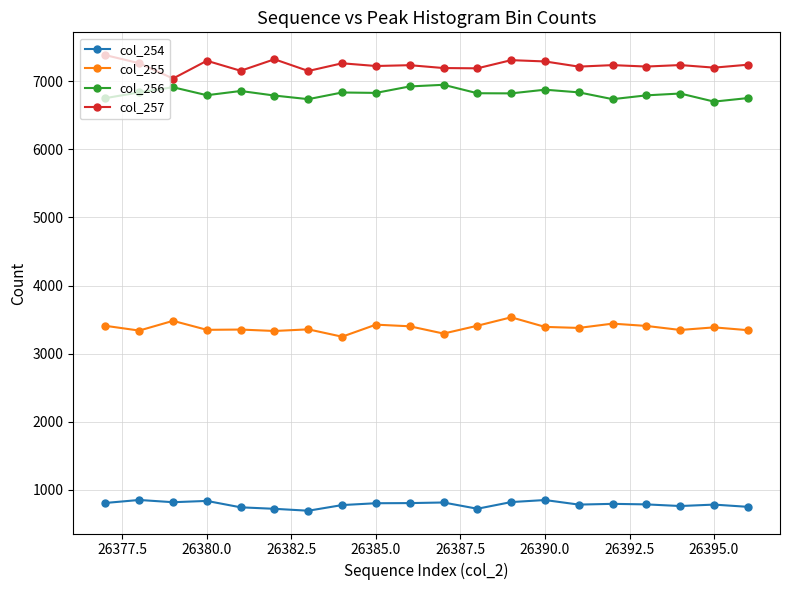

What is the value of the col_257 point at the 8th from the left?

7264